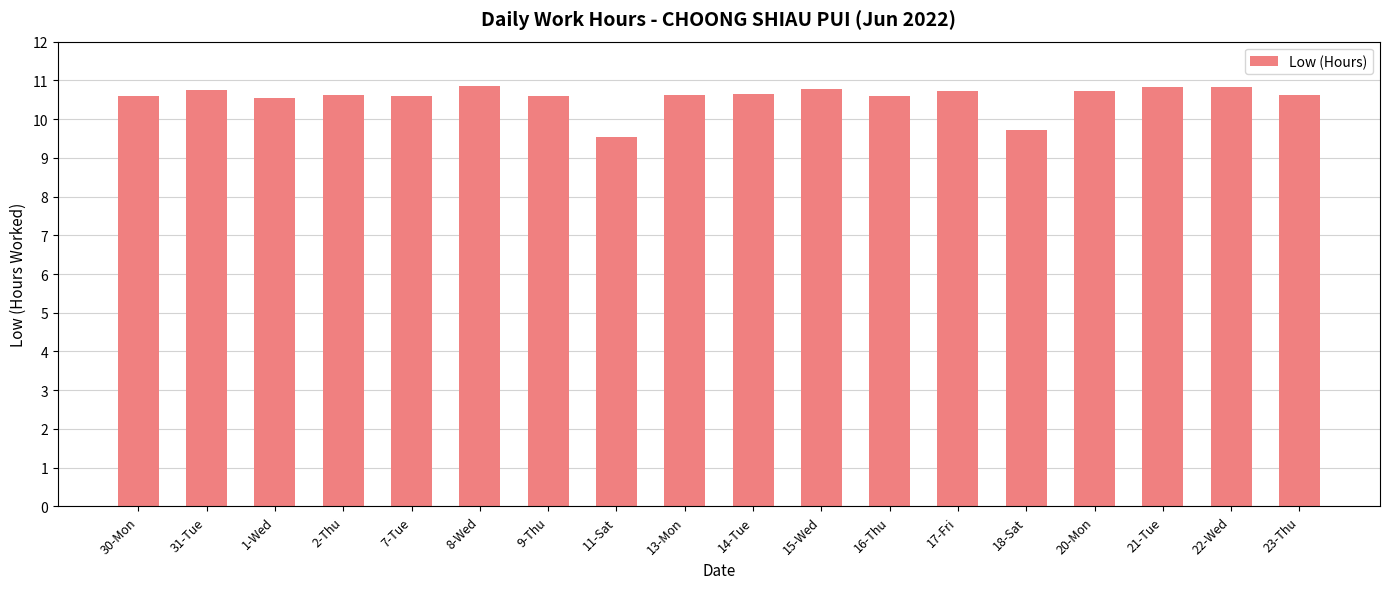

How many values are below 10?

2